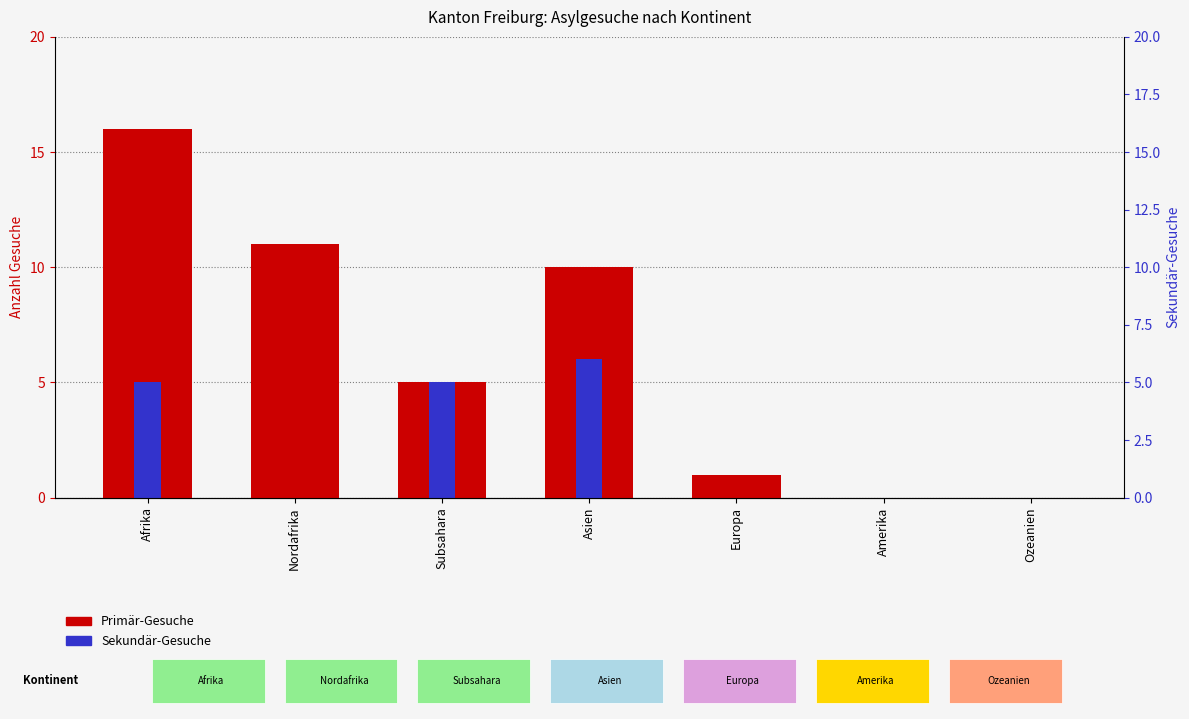

What is the label of the 5th bar from the right?

Subsahara